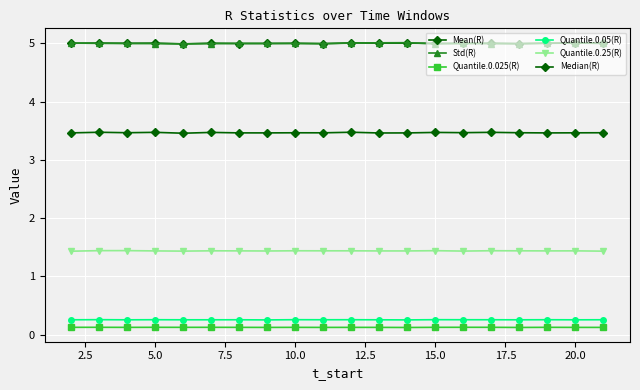

How many lines are shown in the chart?

6